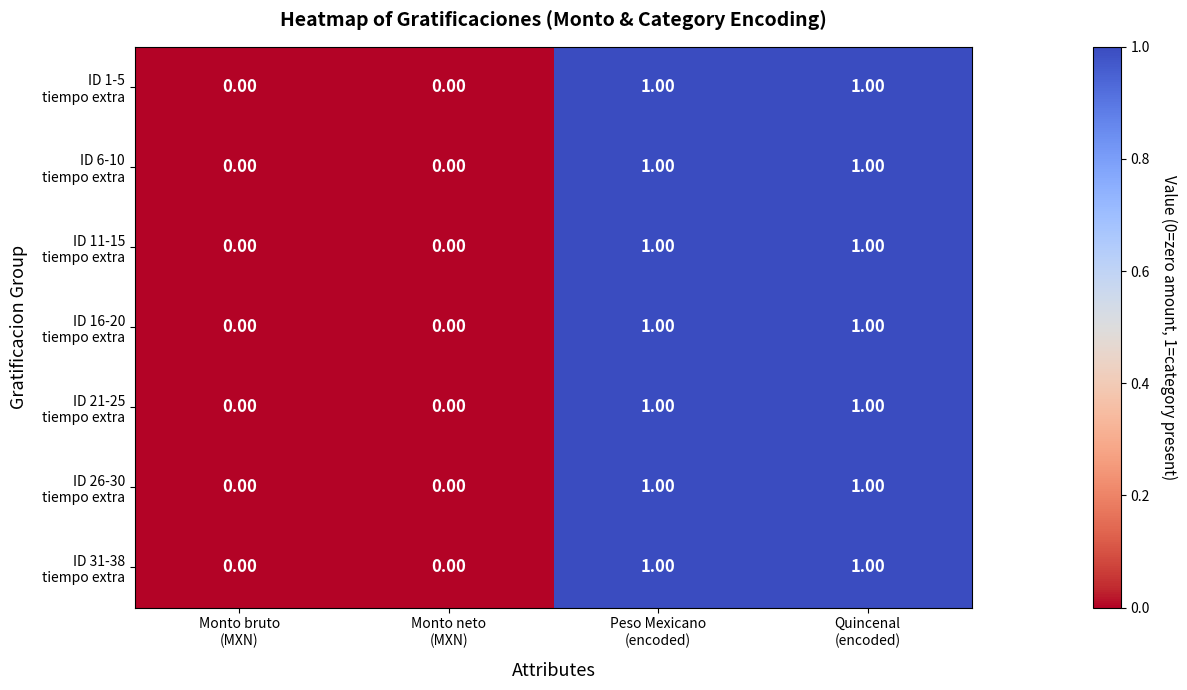

List the series in order of their peak value, lowest first.

ID 1-5 tiempo extra, ID 6-10 tiempo extra, ID 11-15 tiempo extra, ID 16-20 tiempo extra, ID 21-25 tiempo extra, ID 26-30 tiempo extra, ID 31-38 tiempo extra